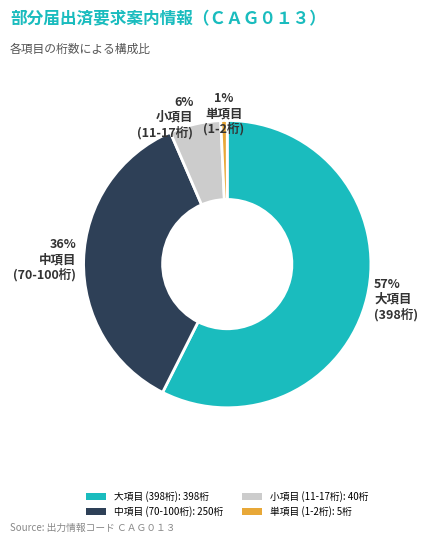

Does 中項目 (70-100桁): 250桁 represent more than half of the total?

No